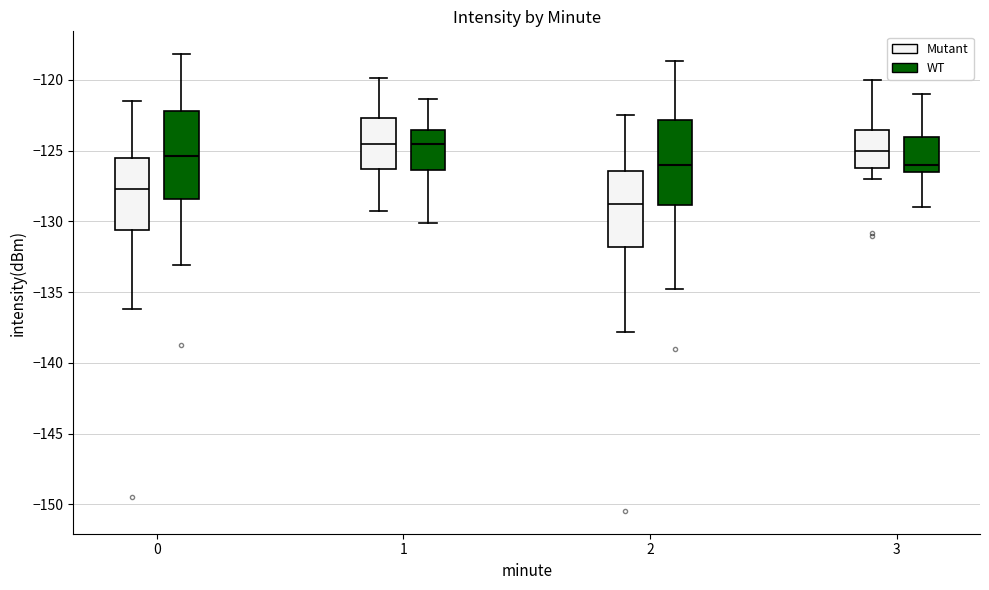

Which box's median line is the lowest?

2 (Mutant)